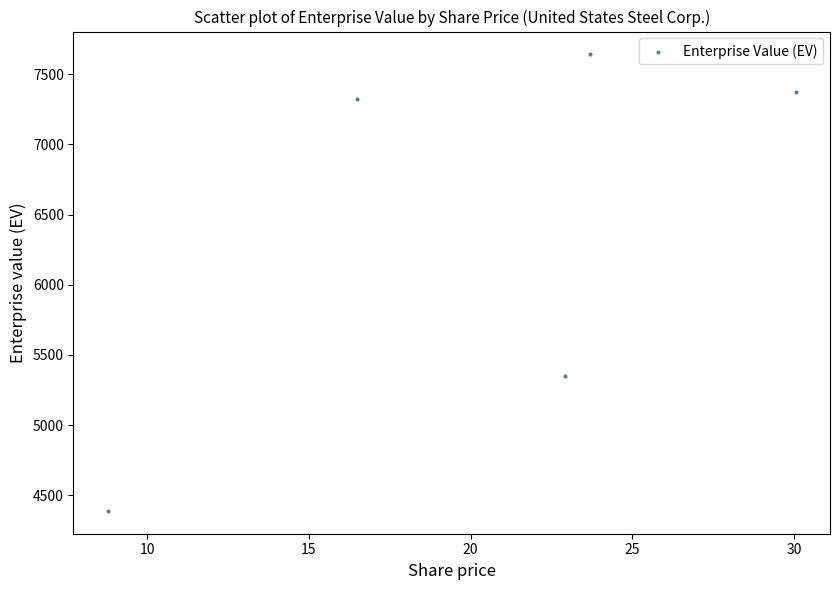

What Y value in the scatter plot is closest to 6014?

5352